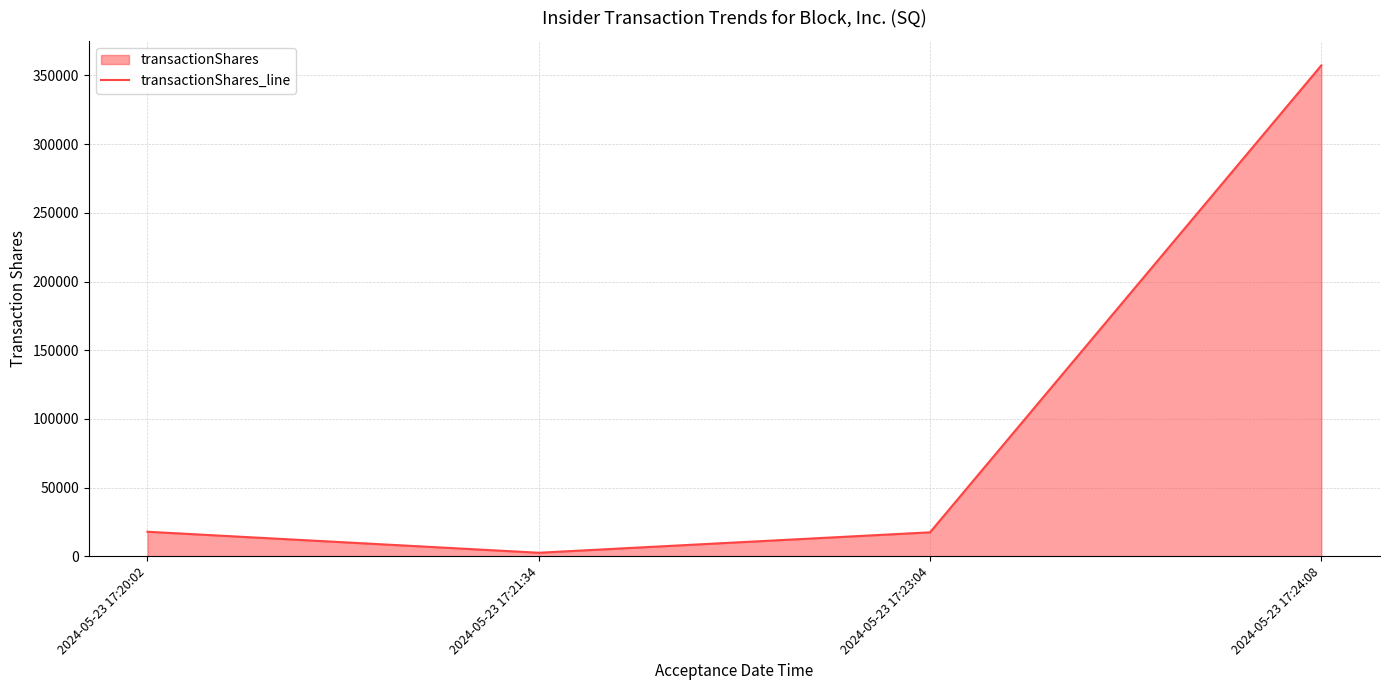

What is the minimum value shown in the chart?

2670